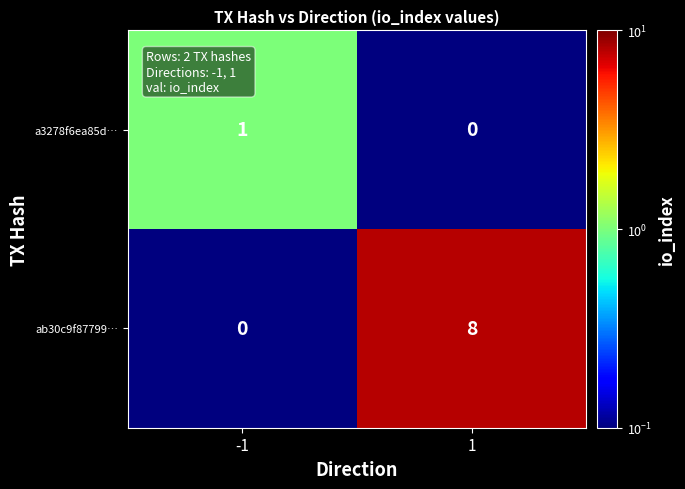

Rank the series at -1 from lowest to highest value.

ab30c9f87799…, a3278f6ea85d…